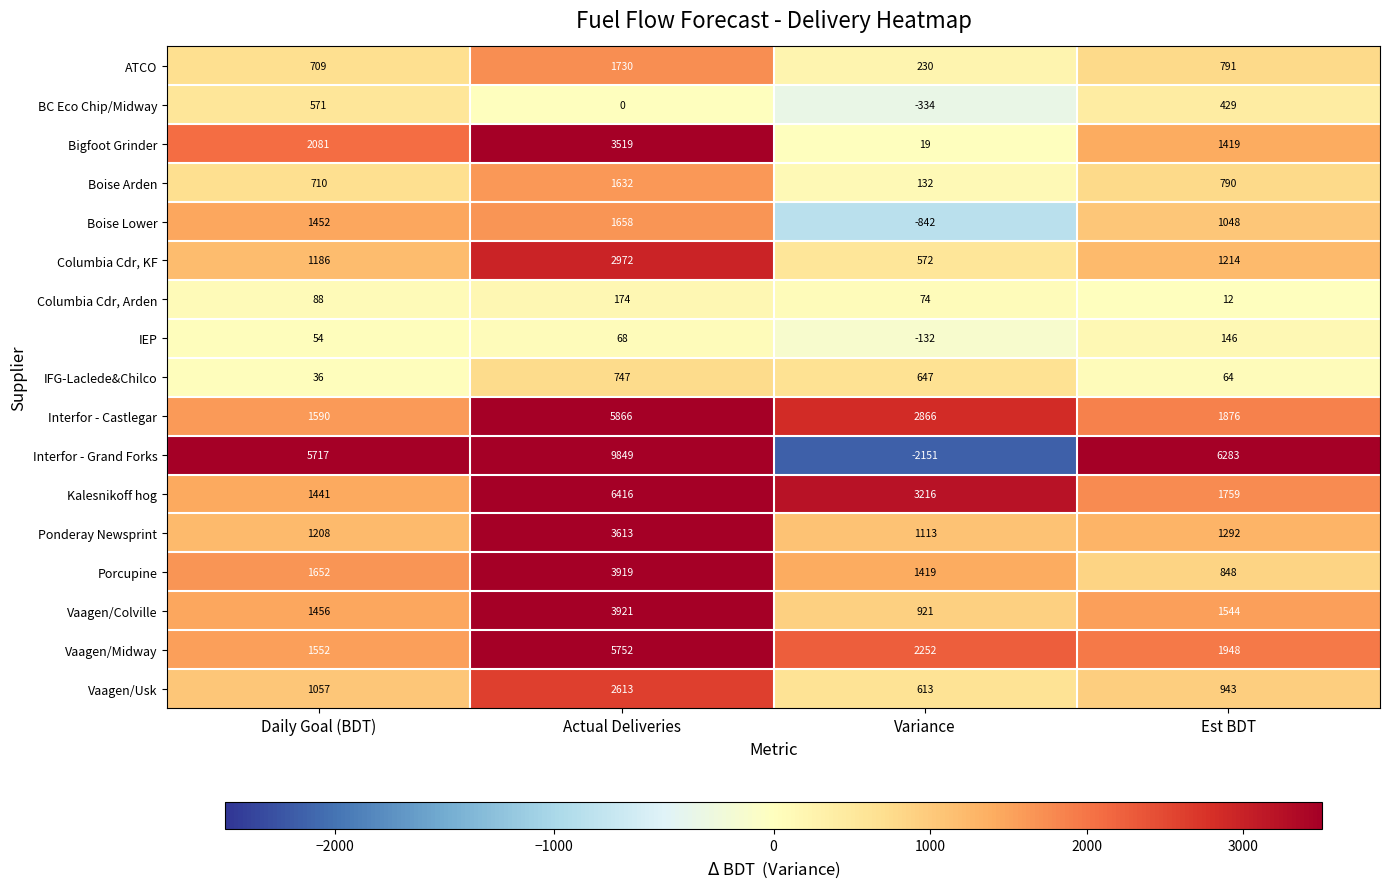

At Daily Goal (BDT), list the series in order from largest to smallest.

Interfor - Grand Forks, Bigfoot Grinder, Porcupine, Interfor - Castlegar, Vaagen/Midway, Vaagen/Colville, Boise Lower, Kalesnikoff hog, Ponderay Newsprint, Columbia Cdr, KF, Vaagen/Usk, Boise Arden, ATCO, BC Eco Chip/Midway, Columbia Cdr, Arden, IEP, IFG-Laclede&Chilco